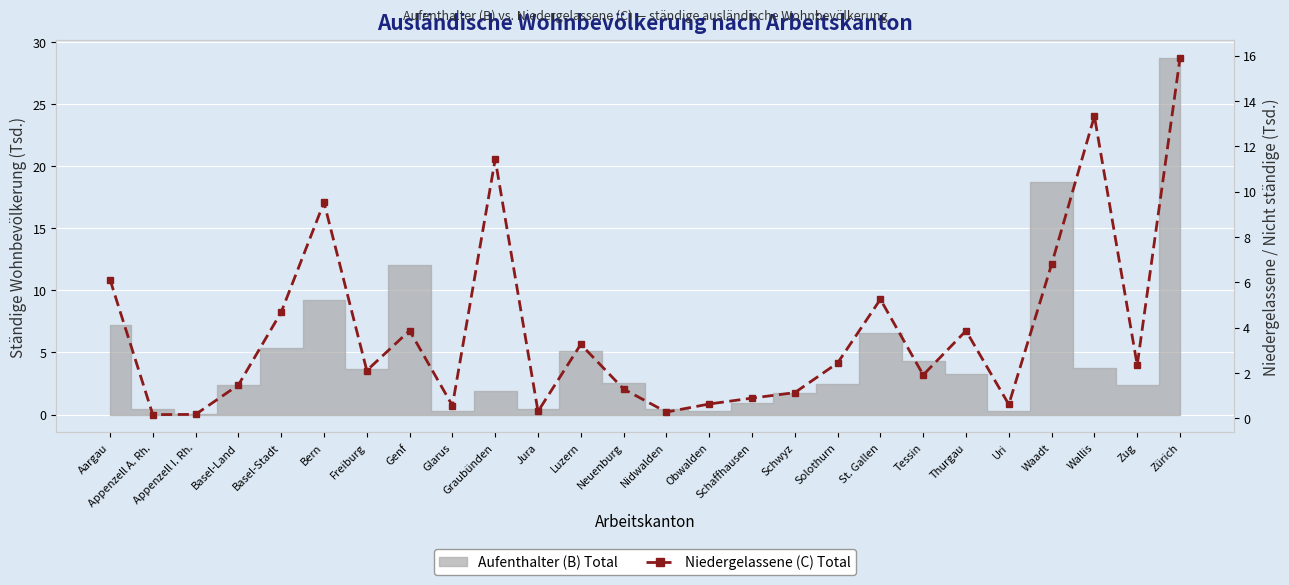

The value at Waadt is 2.4. True or false?

False